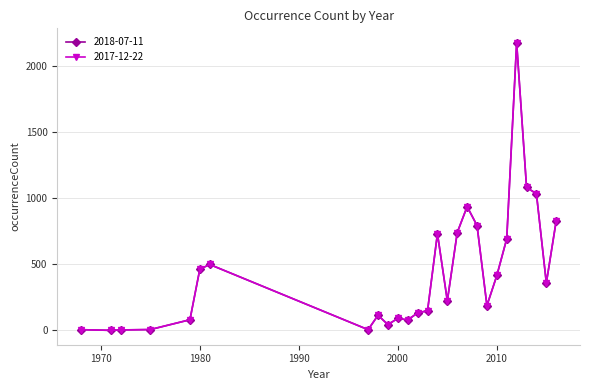

Does the chart have visible grid lines?

Yes